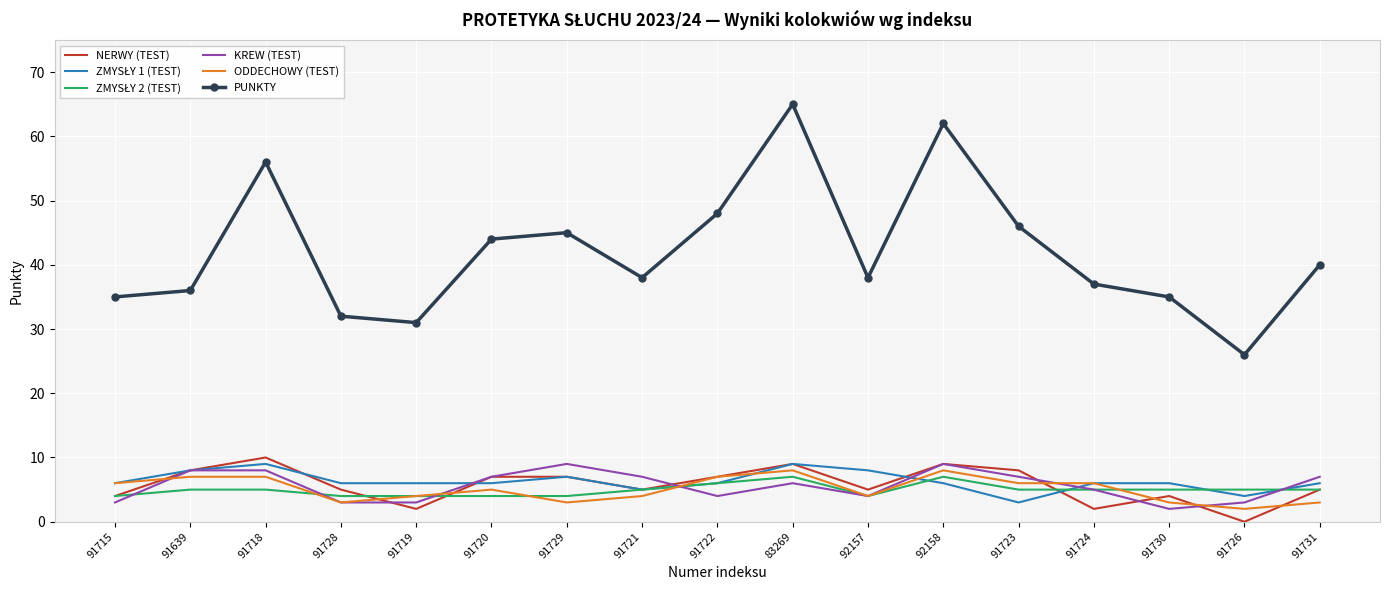

Is it true that ODDECHOWY (TEST) equals 11 at 92158?

False